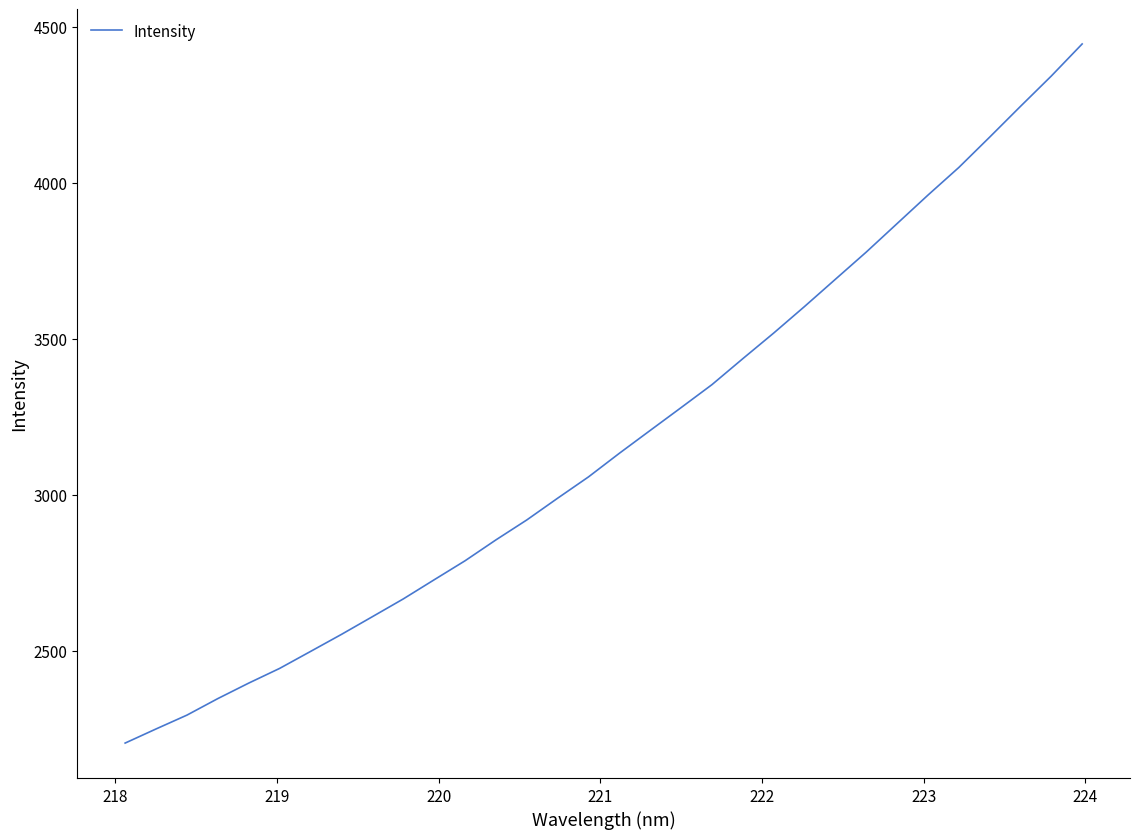

What is the greatest value displayed?

4444.1